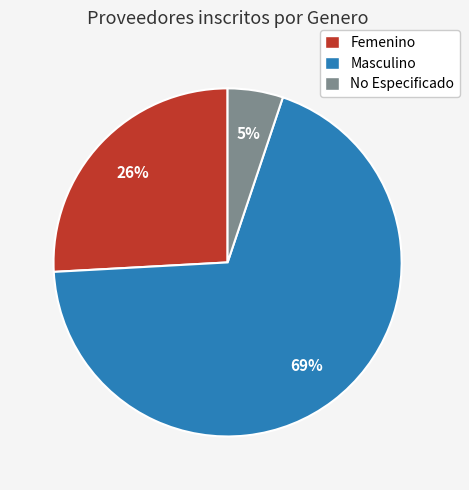

Do Masculino and Femenino together represent more than half of the pie?

Yes